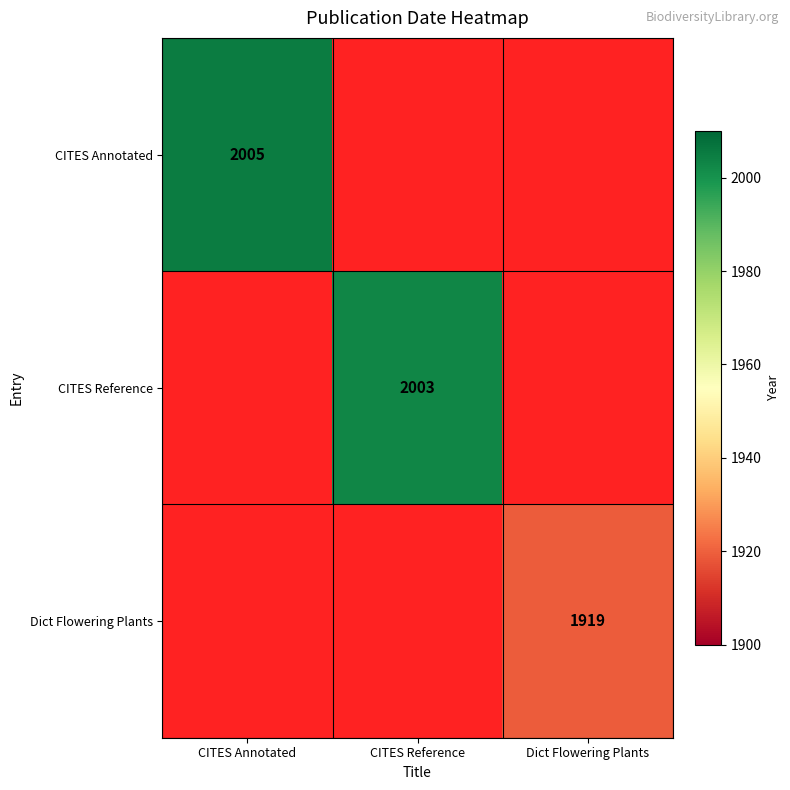

What is the approximate value of CITES Reference at CITES Reference?

2003.0